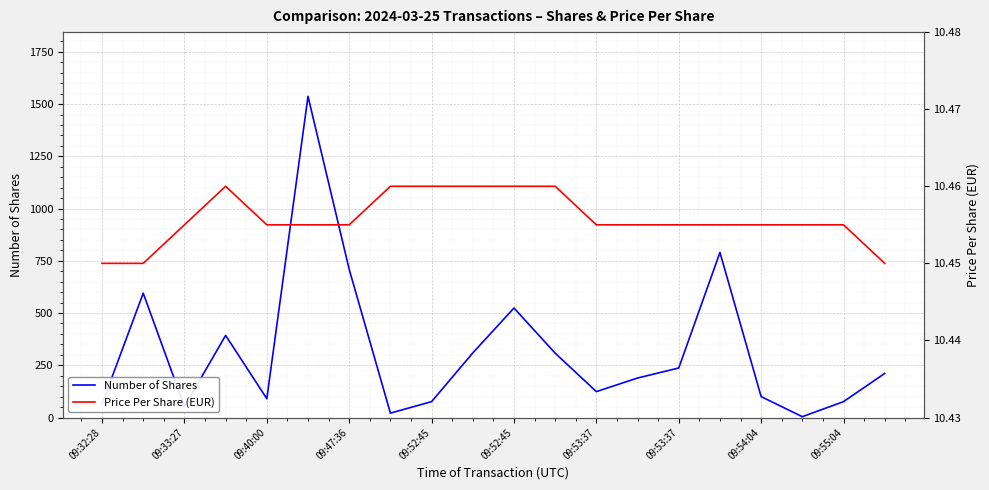

How many Price Per Share (EUR) values are between 10 and 11?

20